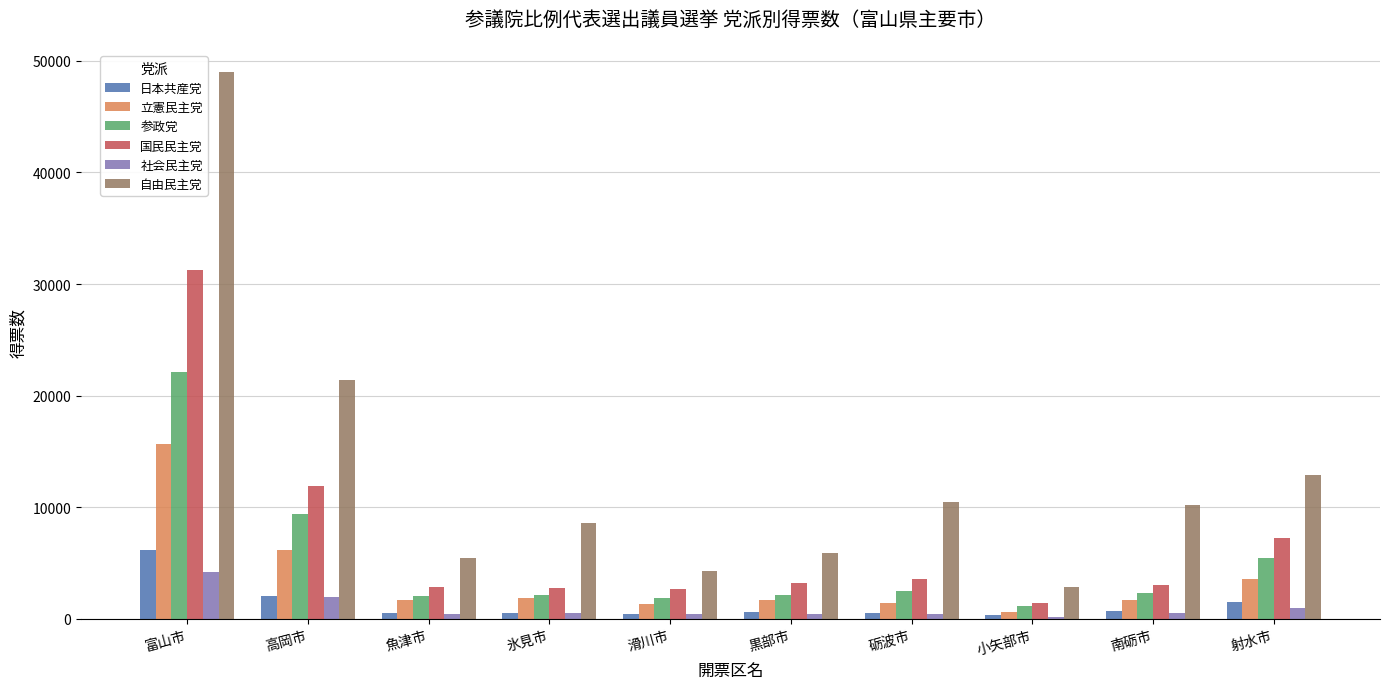

Between 氷見市 and 射水市, which series saw the biggest shift?

国民民主党